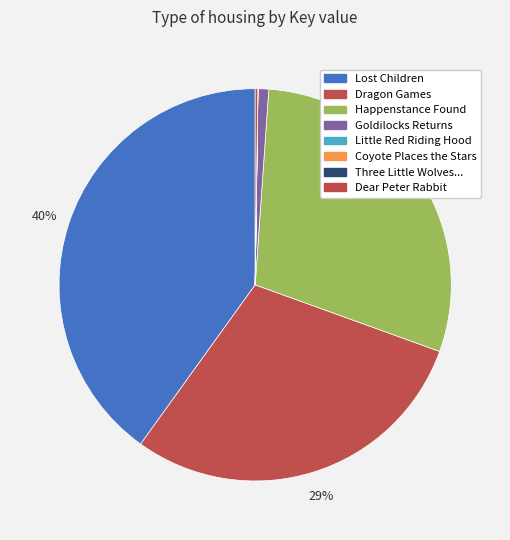

Which category has the biggest portion of the pie?

Lost Children